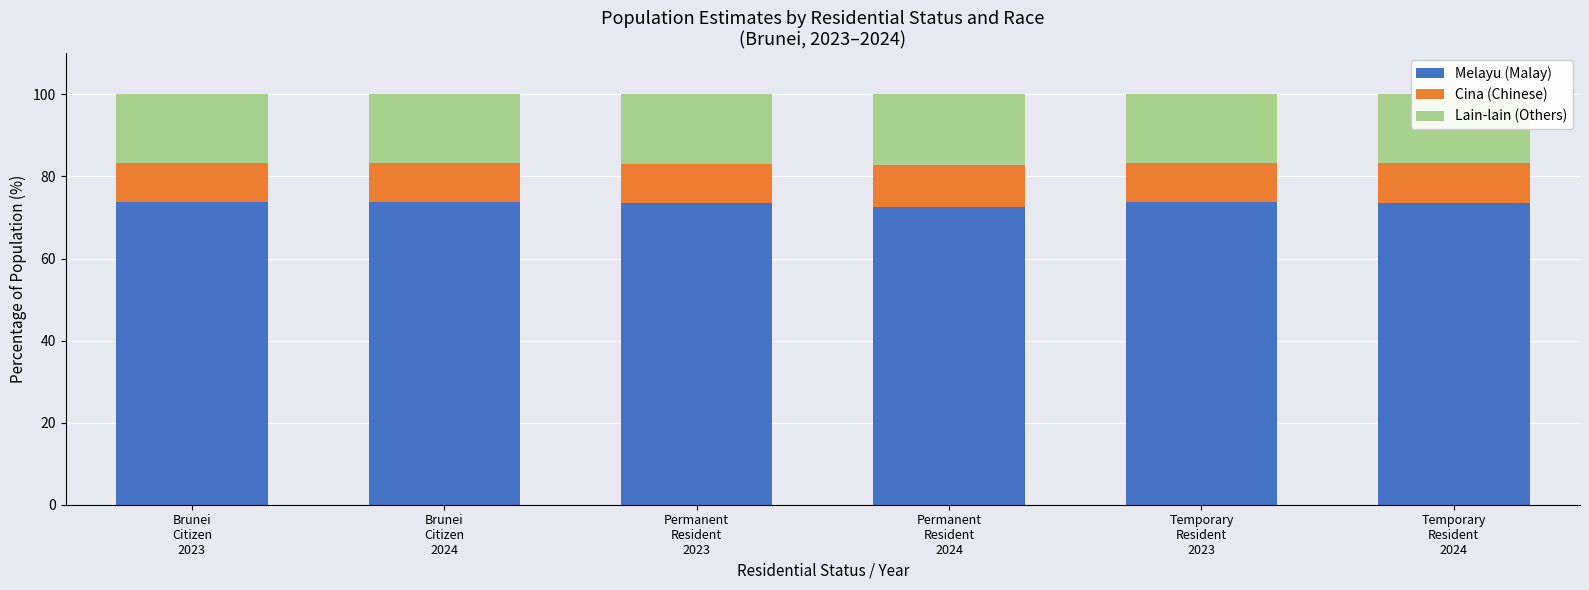

True or false: Lain-lain (Others) has a value of 7.4 at Permanent
Resident
2023.

False